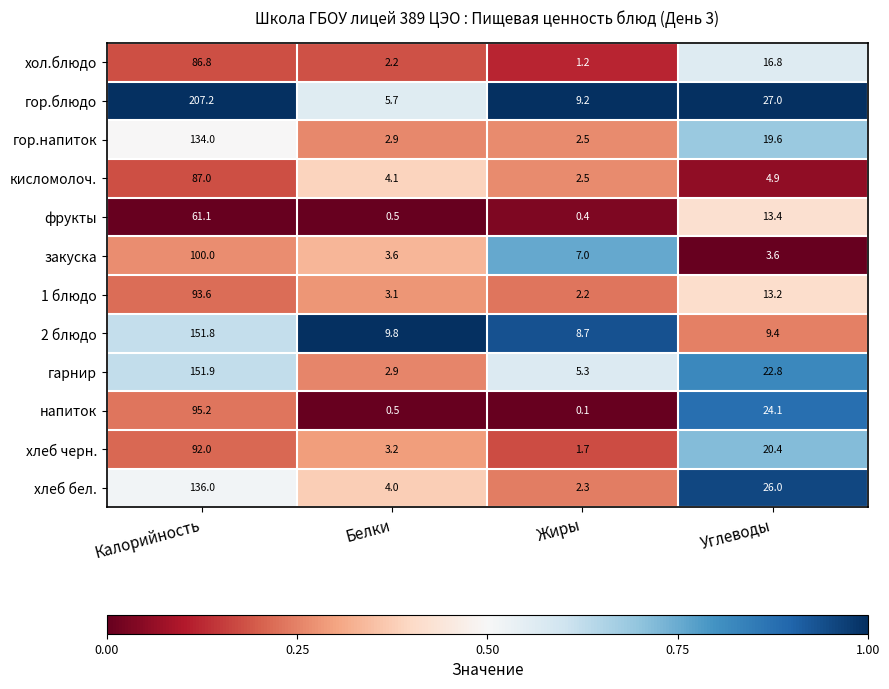

The гор.напиток series shows 2.5 at Жиры. True or false?

True